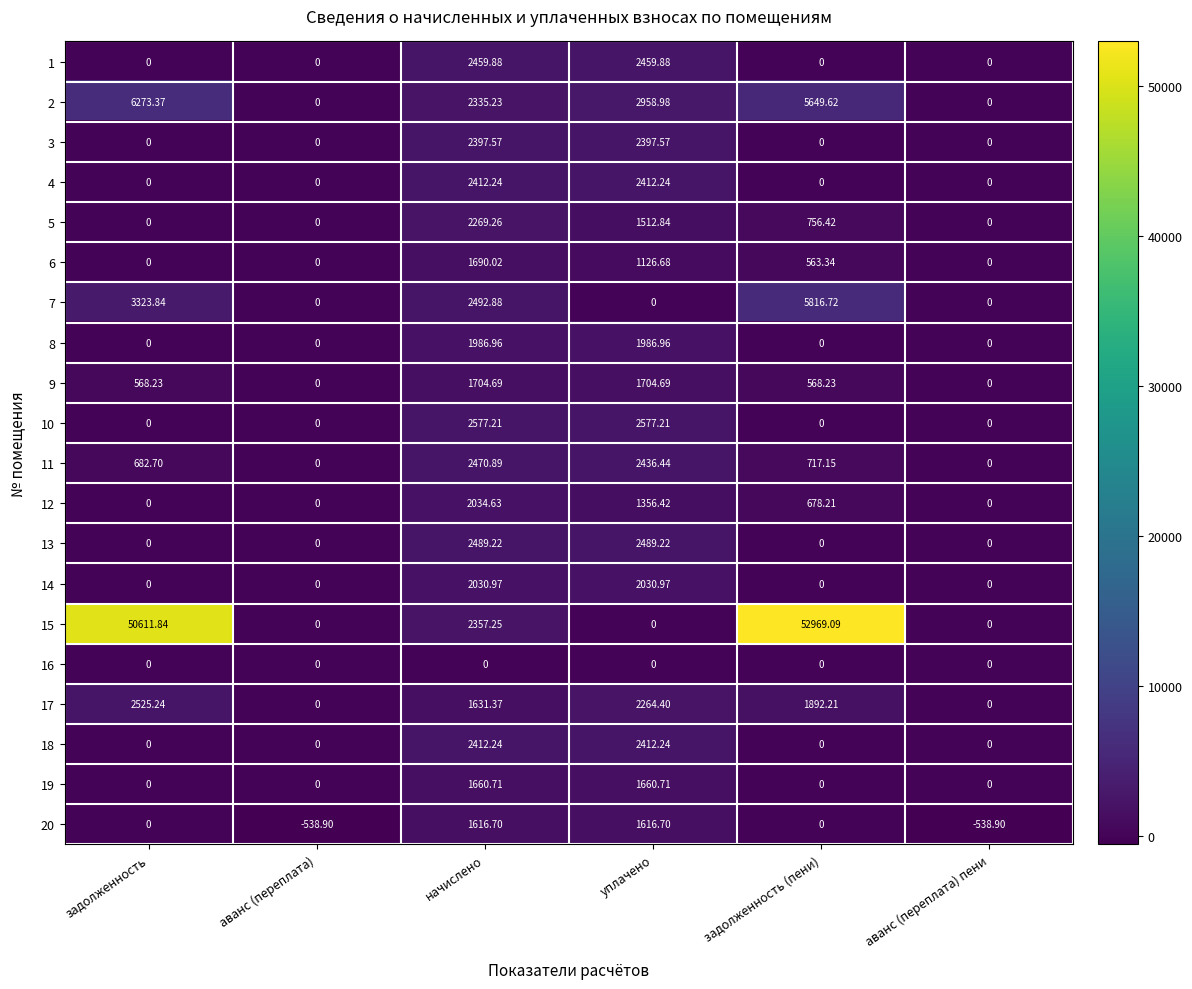

At which category is the sum across all series the highest?

задолженность (пени)